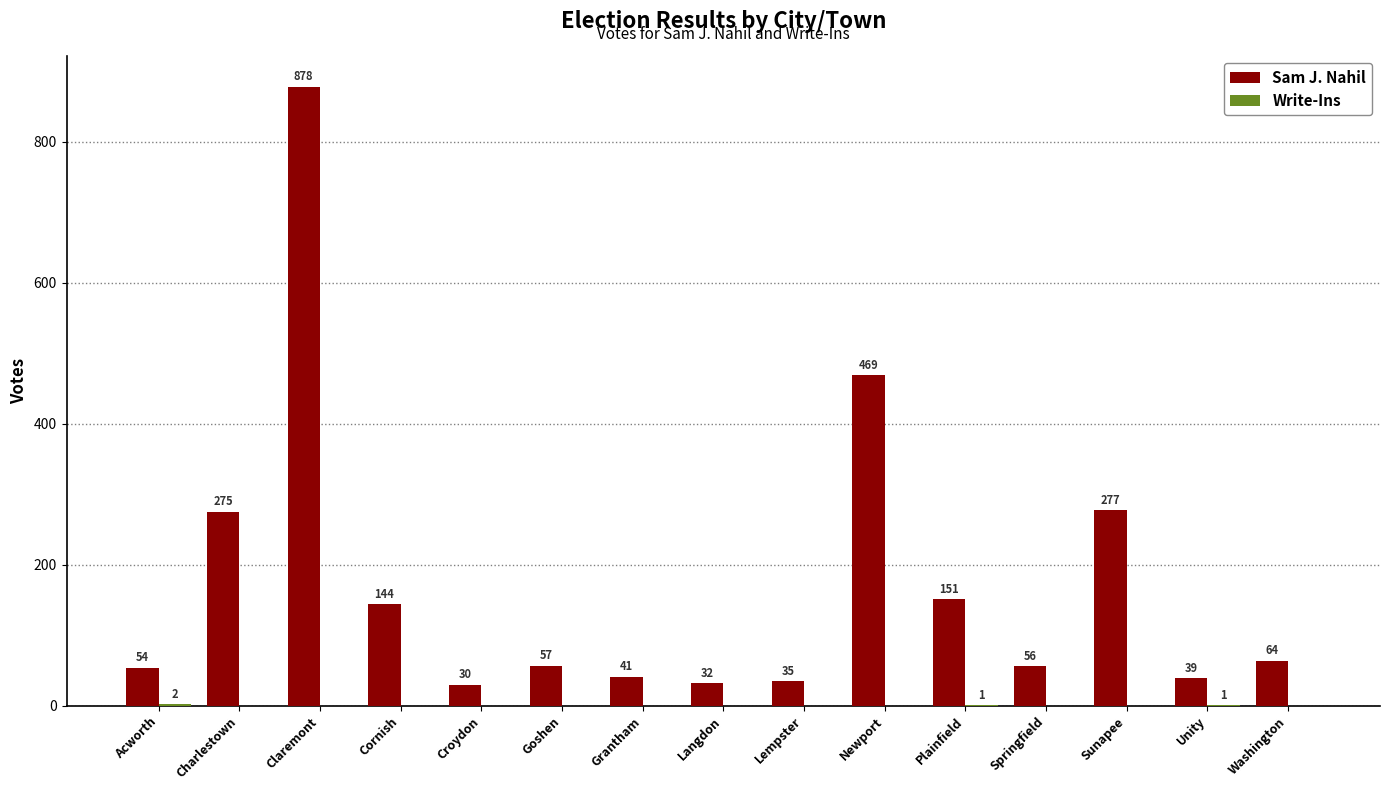

At which label does Sam J. Nahil first exceed 57?

Charlestown